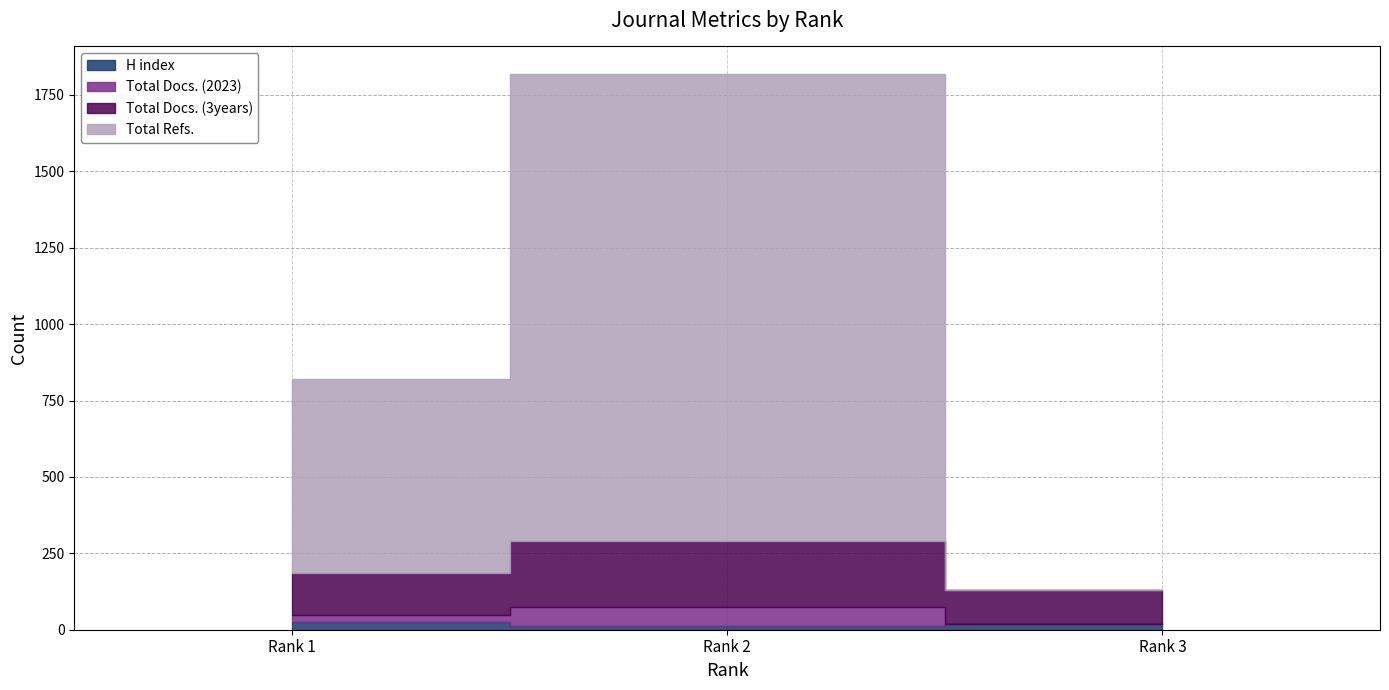

What is the total value across all series at Rank 1?

820